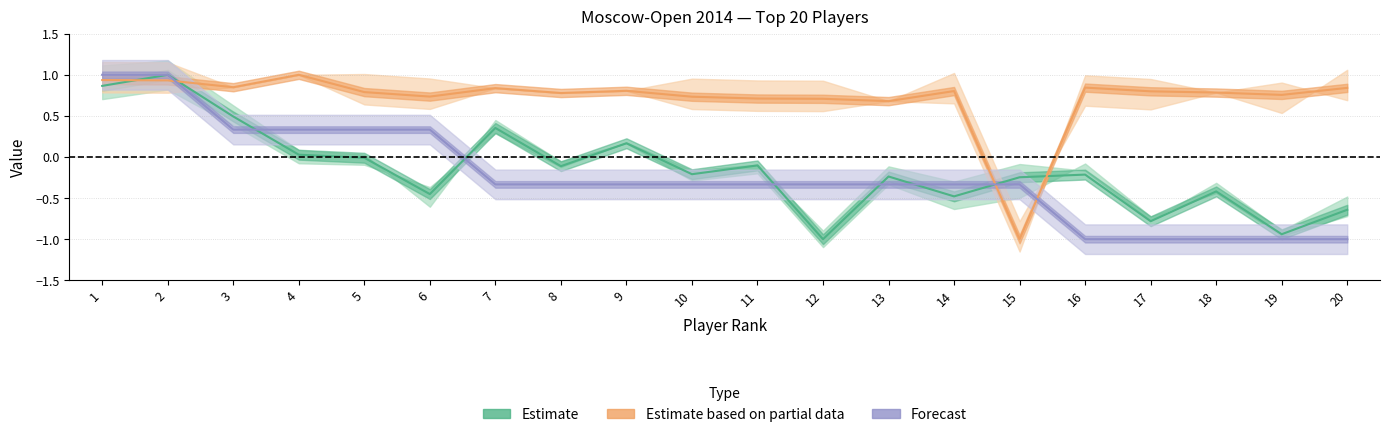

Reading left to right, transcribe all the data shown in this chart.

Рп: 1=0.9	2=1.0	3=0.5	4=0.0	5=-0.0	6=-0.5	7=0.4	8=-0.1	9=0.2	10=-0.2	11=-0.1	12=-1.0	13=-0.2	14=-0.5	15=-0.2	16=-0.2	17=-0.8	18=-0.4	19=-0.9	20=-0.6
Очки: 1=1.0	2=1.0	3=0.3	4=0.3	5=0.3	6=0.3	7=-0.3	8=-0.3	9=-0.3	10=-0.3	11=-0.3	12=-0.3	13=-0.3	14=-0.3	15=-0.3	16=-1.0	17=-1.0	18=-1.0	19=-1.0	20=-1.0
Рейт.: 1=0.9	2=0.9	3=0.8	4=1.0	5=0.8	6=0.7	7=0.8	8=0.8	9=0.8	10=0.7	11=0.7	12=0.7	13=0.7	14=0.8	15=-1.0	16=0.8	17=0.8	18=0.8	19=0.8	20=0.8